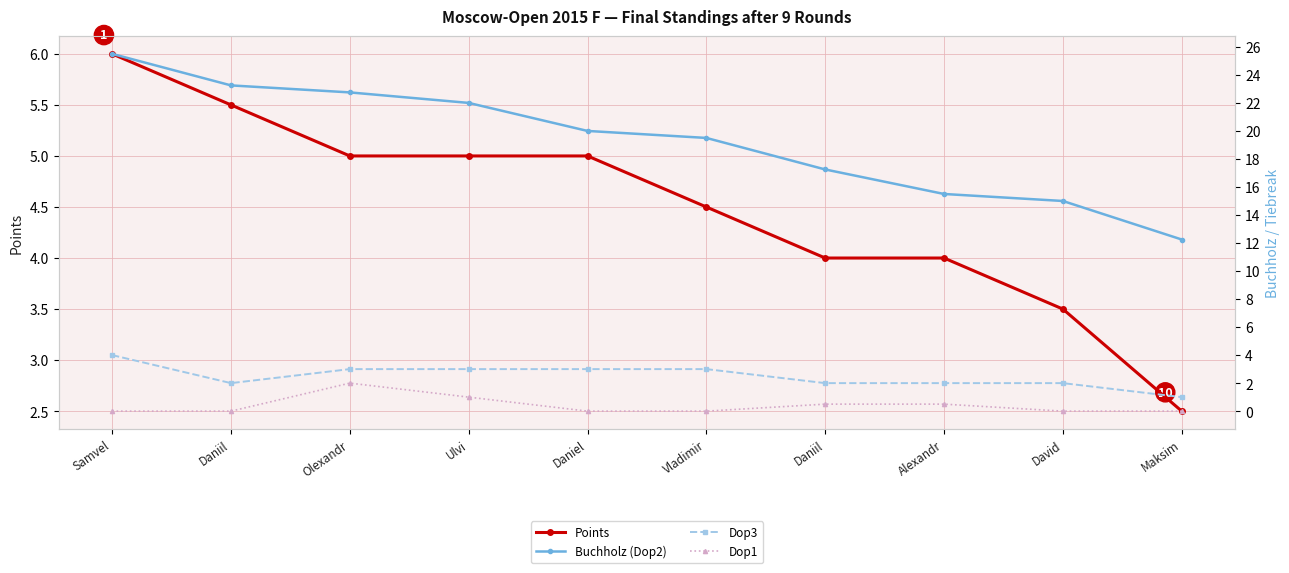

What is the spread (max minus min) of values at Alexandr?

15.0